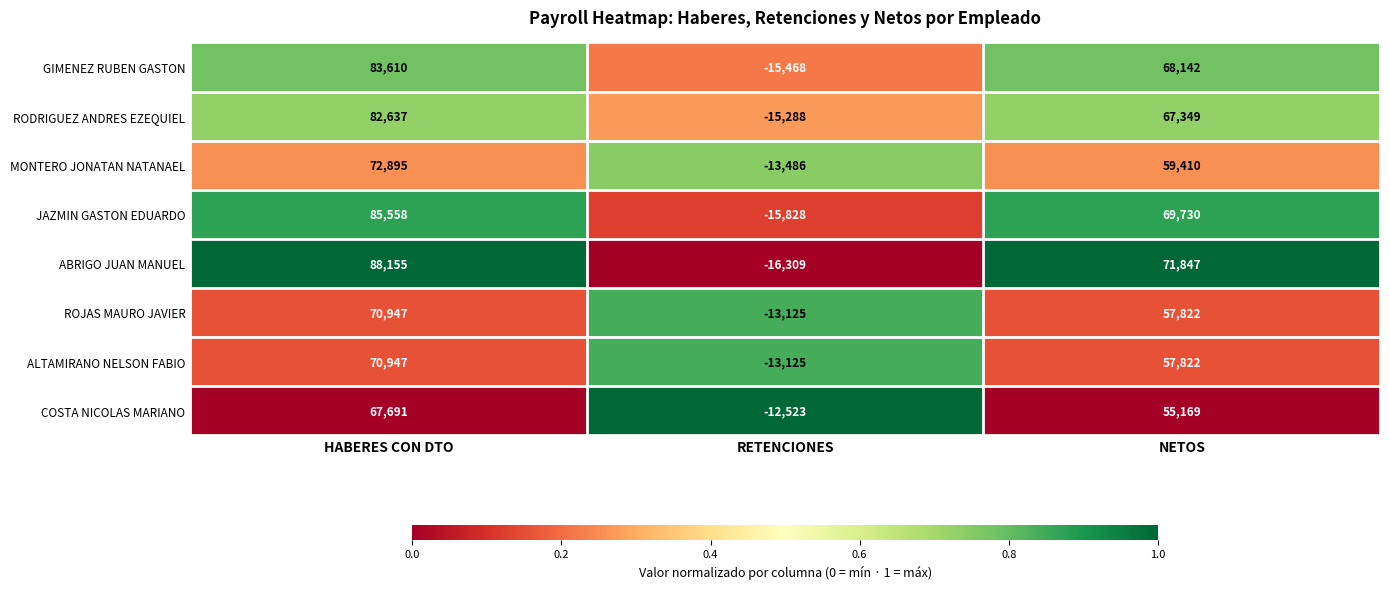

List the labels in order of ALTAMIRANO NELSON FABIO value, smallest first.

RETENCIONES, NETOS, HABERES CON DTO